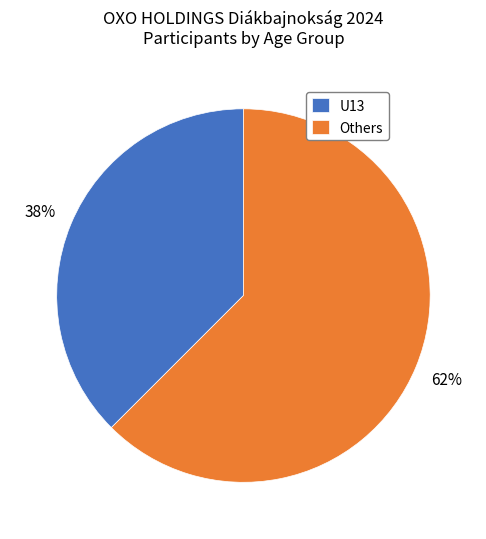

Rank the categories by value from lowest to highest.

U13, Others